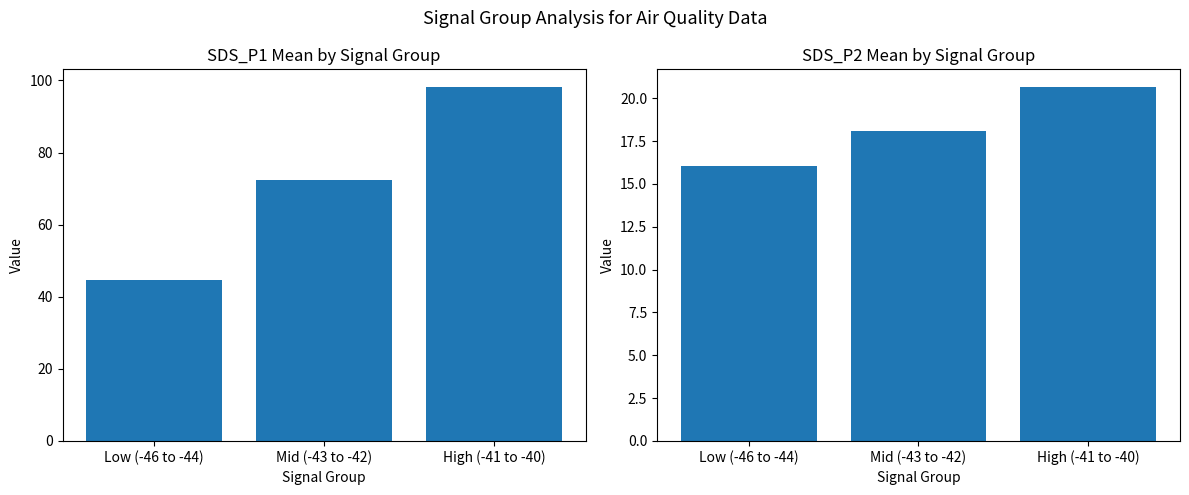

Which category has the lowest value in the SDS_P2 series?

Low (-46 to -44)